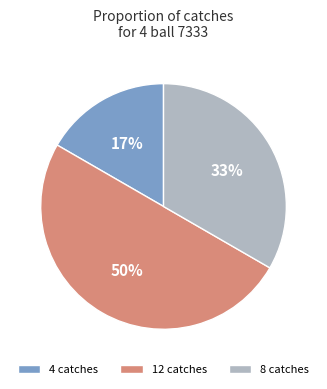

Which has a higher value, 4 catches or 8 catches?

8 catches